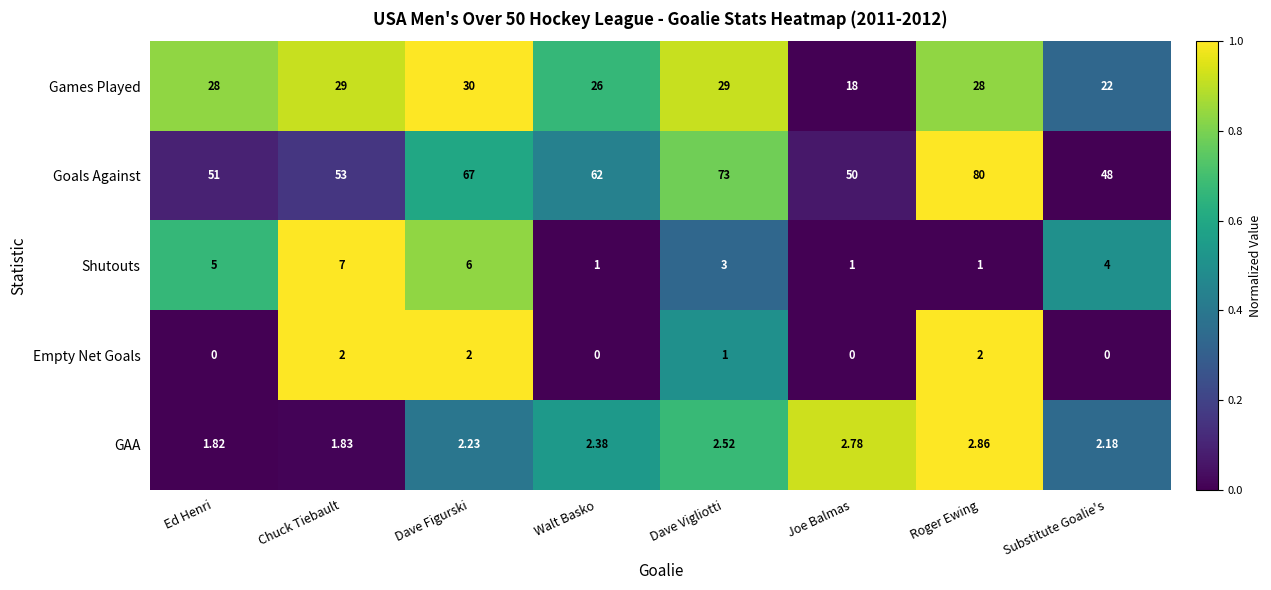

Is the value of Empty Net Goals at Joe Balmas greater than the value of Games Played at Roger Ewing?

No